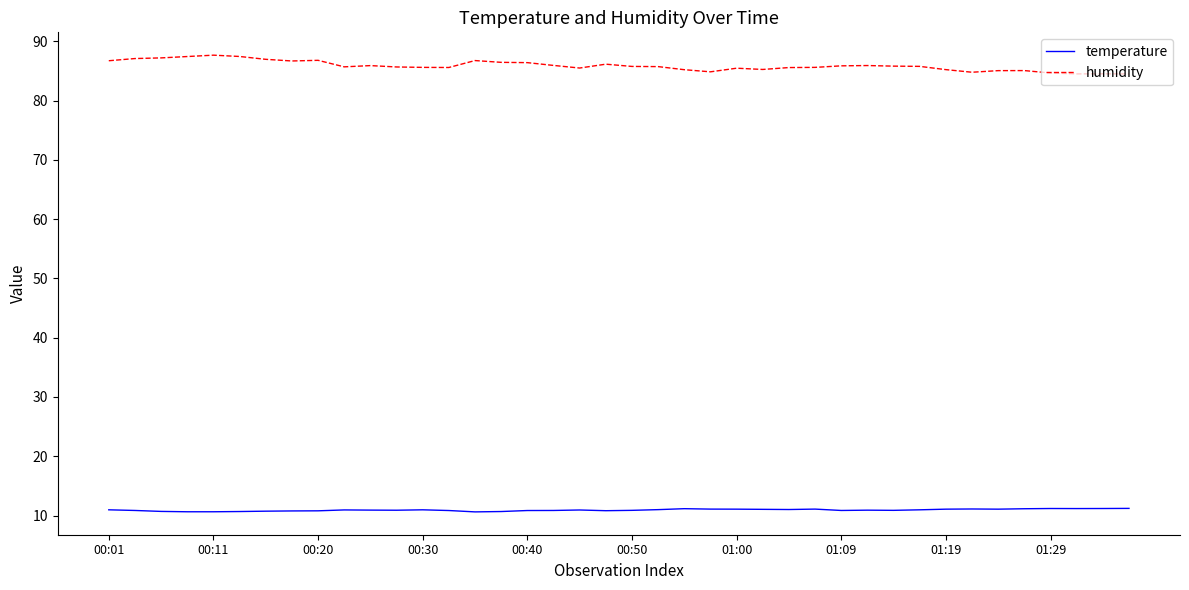

True or false: humidity and temperature cross at least once.

False